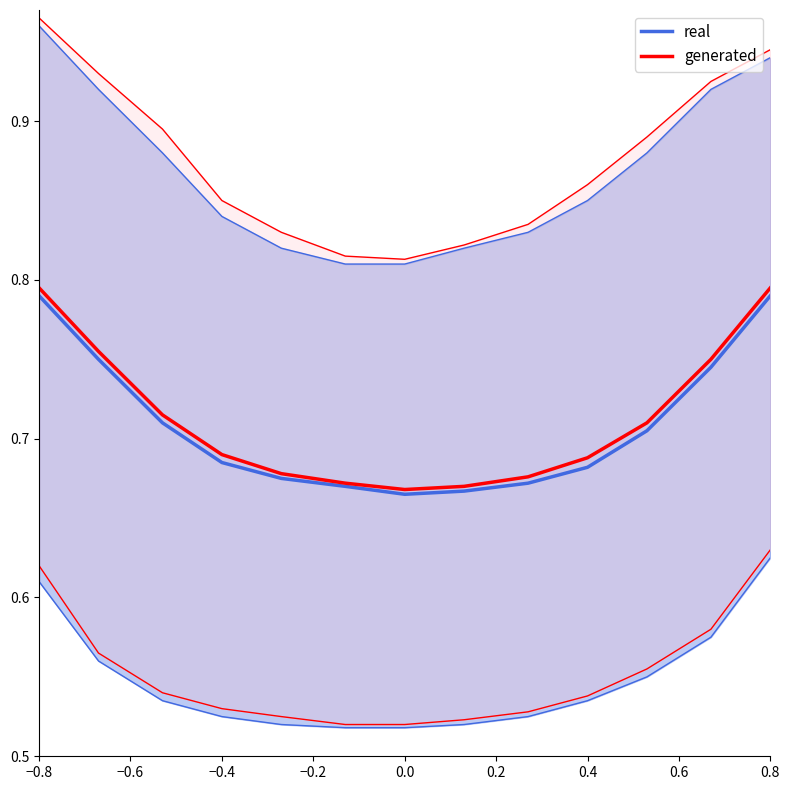

What is the total value across all series at −0.6?

1.5